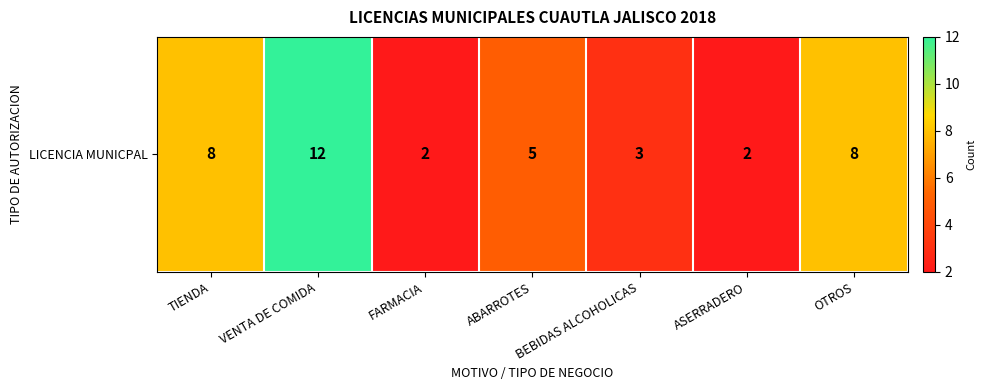

How many distinct data groups are displayed?

1